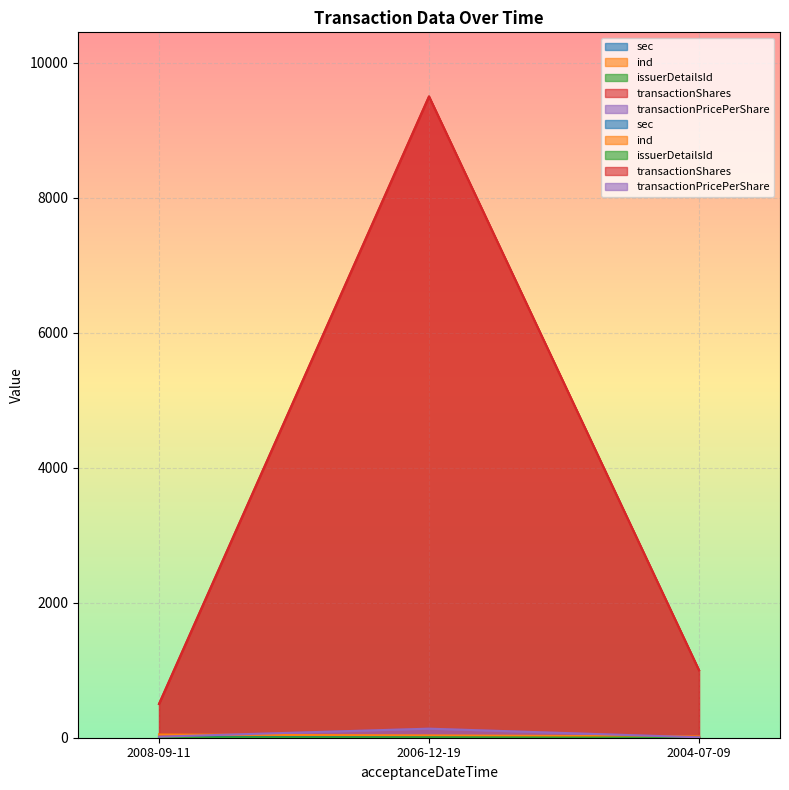

What position from the left is 2006-12-19?

2